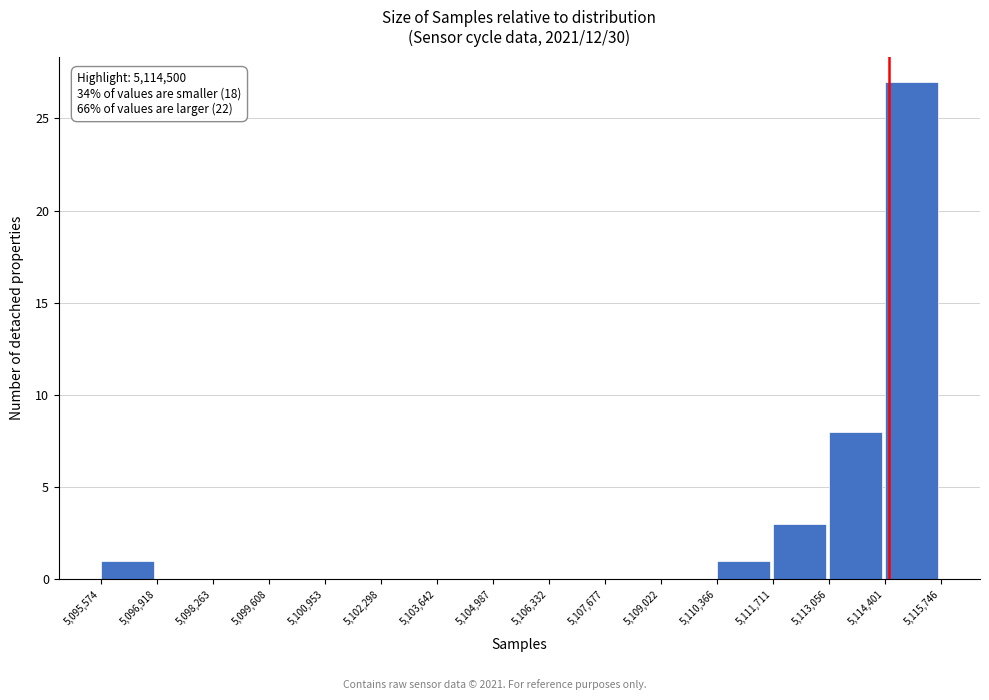

Which range on the x-axis has the tallest bar?

5,114,401 to 5,115,746